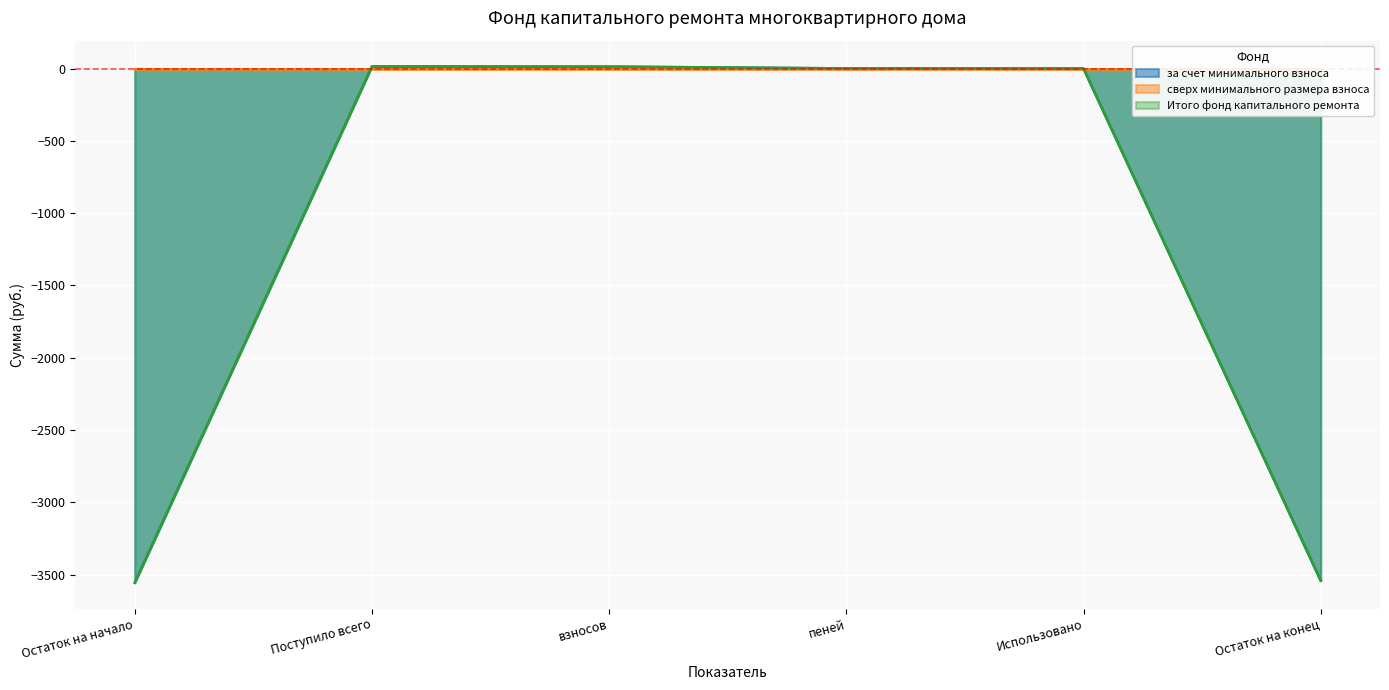

True or false: за счет минимального взноса and Итого фонд капитального ремонта intersect in this chart.

False